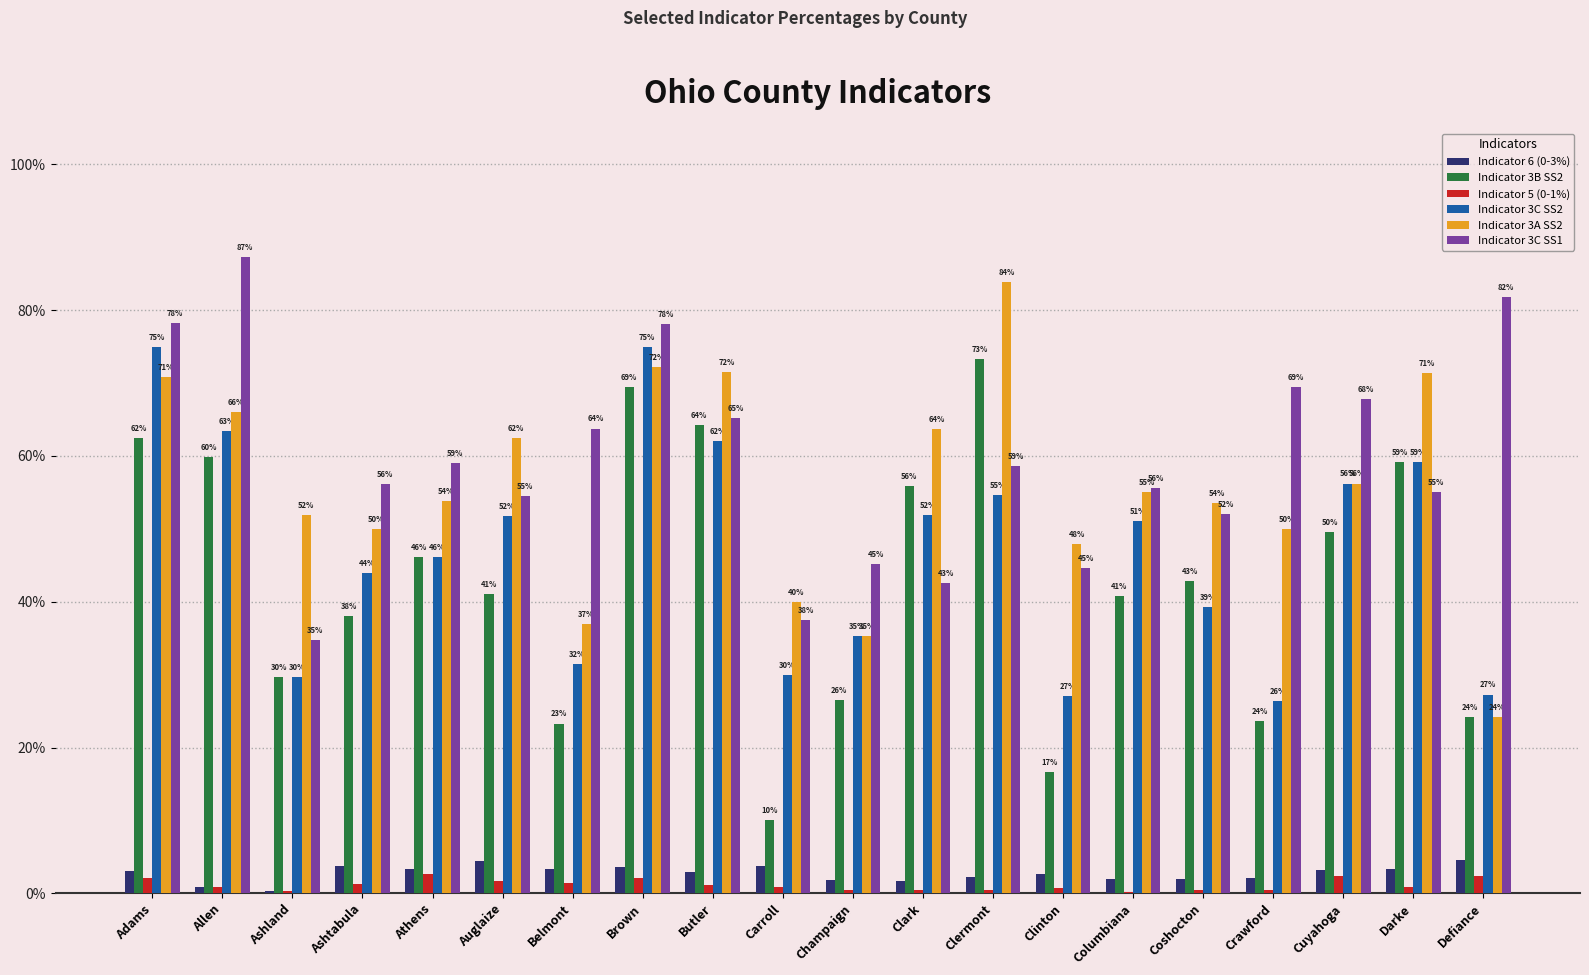

Reading right to left, what are all the values shown in this chart?

Indicator 6 (0-3%): 0.0	0.0	0.0	0.0	0.0	0.0	0.0	0.0	0.0	0.0	0.0	0.0	0.0	0.0	0.0	0.0	0.0	0.0	0.0	0.0
Indicator 3B SS2: 0.2	0.6	0.5	0.2	0.4	0.4	0.2	0.7	0.6	0.3	0.1	0.6	0.7	0.2	0.4	0.5	0.4	0.3	0.6	0.6
Indicator 5 (0-1%): 0.0	0.0	0.0	0.0	0.0	0.0	0.0	0.0	0.0	0.0	0.0	0.0	0.0	0.0	0.0	0.0	0.0	0.0	0.0	0.0
Indicator 3C SS2: 0.3	0.6	0.6	0.3	0.4	0.5	0.3	0.5	0.5	0.4	0.3	0.6	0.8	0.3	0.5	0.5	0.4	0.3	0.6	0.8
Indicator 3A SS2: 0.2	0.7	0.6	0.5	0.5	0.6	0.5	0.8	0.6	0.4	0.4	0.7	0.7	0.4	0.6	0.5	0.5	0.5	0.7	0.7
Indicator 3C SS1: 0.8	0.6	0.7	0.7	0.5	0.6	0.4	0.6	0.4	0.5	0.4	0.7	0.8	0.6	0.5	0.6	0.6	0.3	0.9	0.8